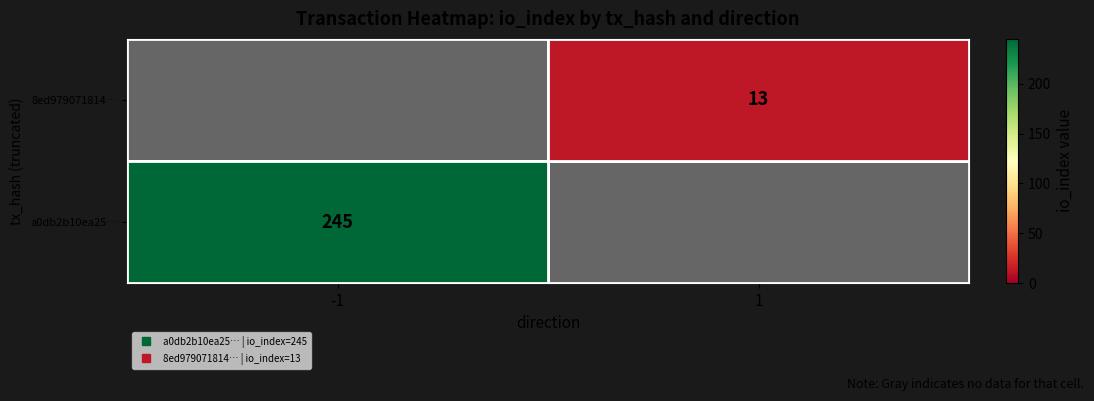

Is it true that a0db2b10ea25… equals 0 at -1?

True